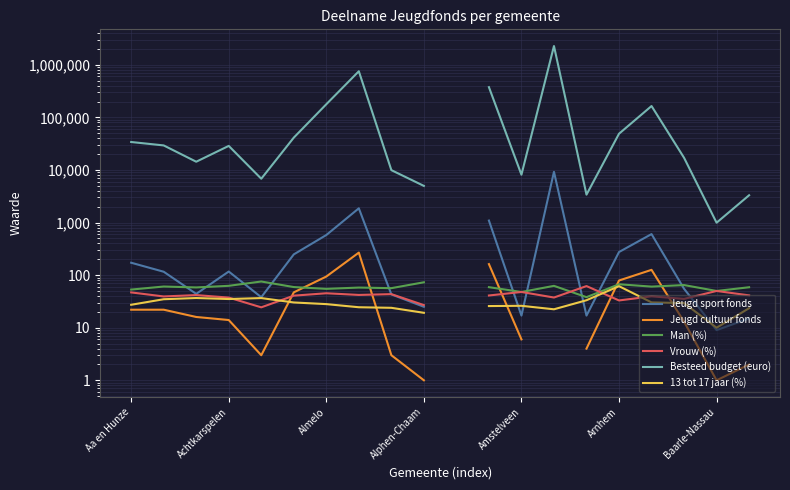

True or false: Jeugd sport fonds and Besteed budget (euro) intersect in this chart.

False